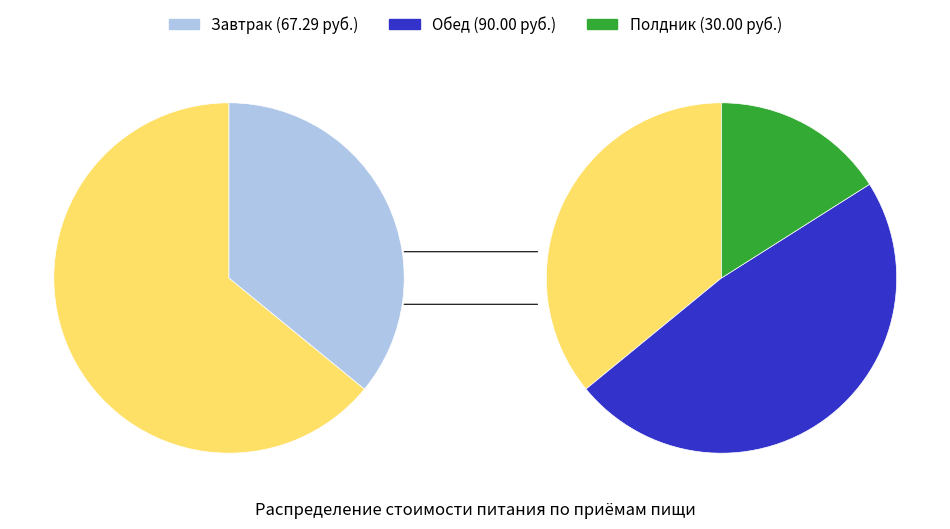

To the nearest percent, what percentage of the pie is Завтрак?

36%